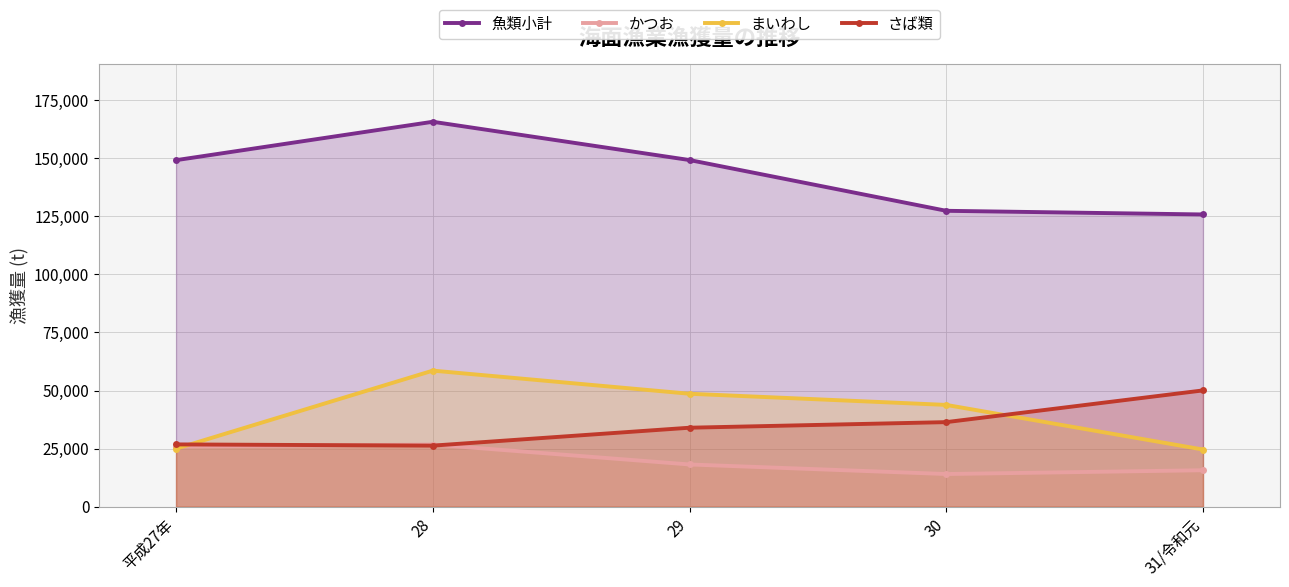

List the labels in order of さば類 value, smallest first.

28, 平成27年, 29, 30, 31/令和元